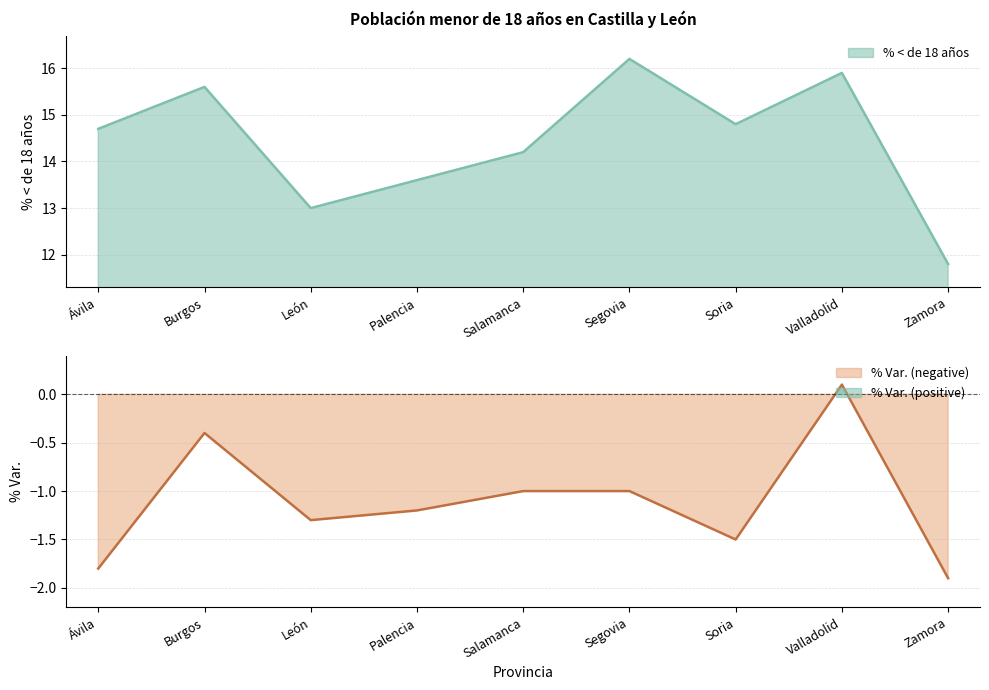

At how many categories does at least one series exceed 2?

9